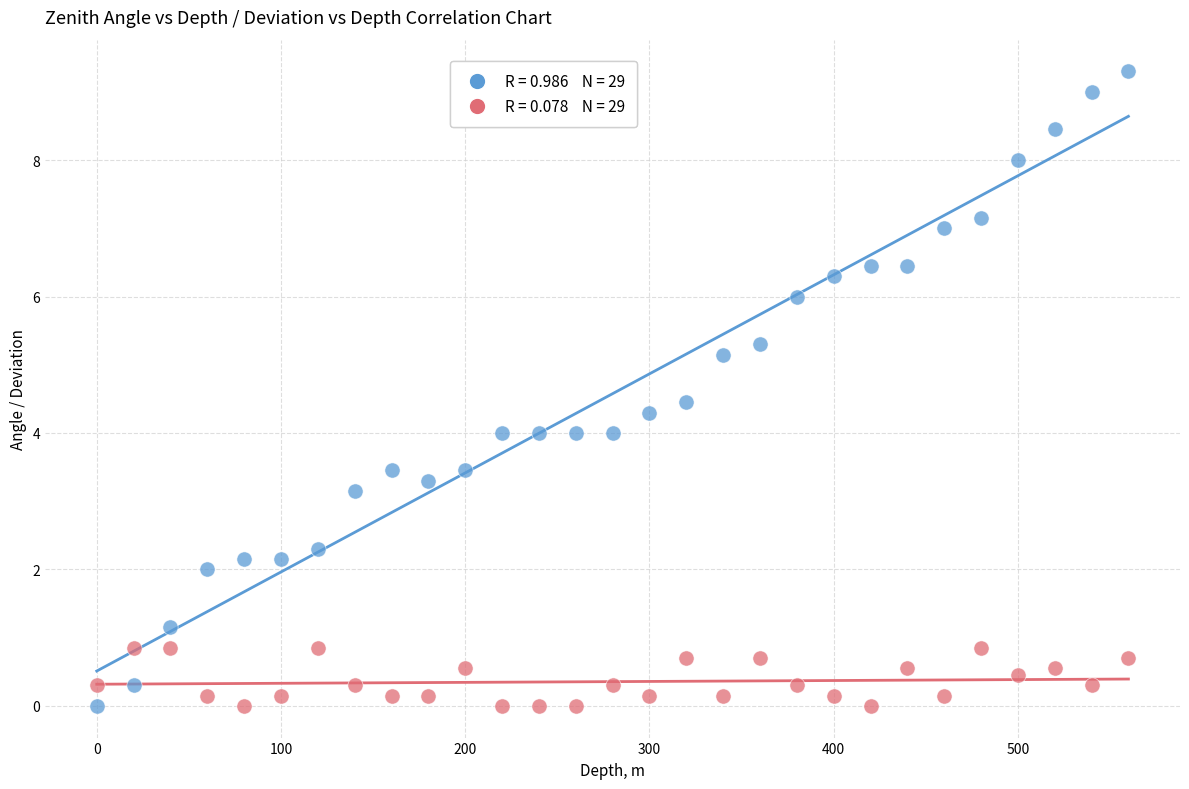

Across all data points, what is the range of X values (max minus min)?

560.0